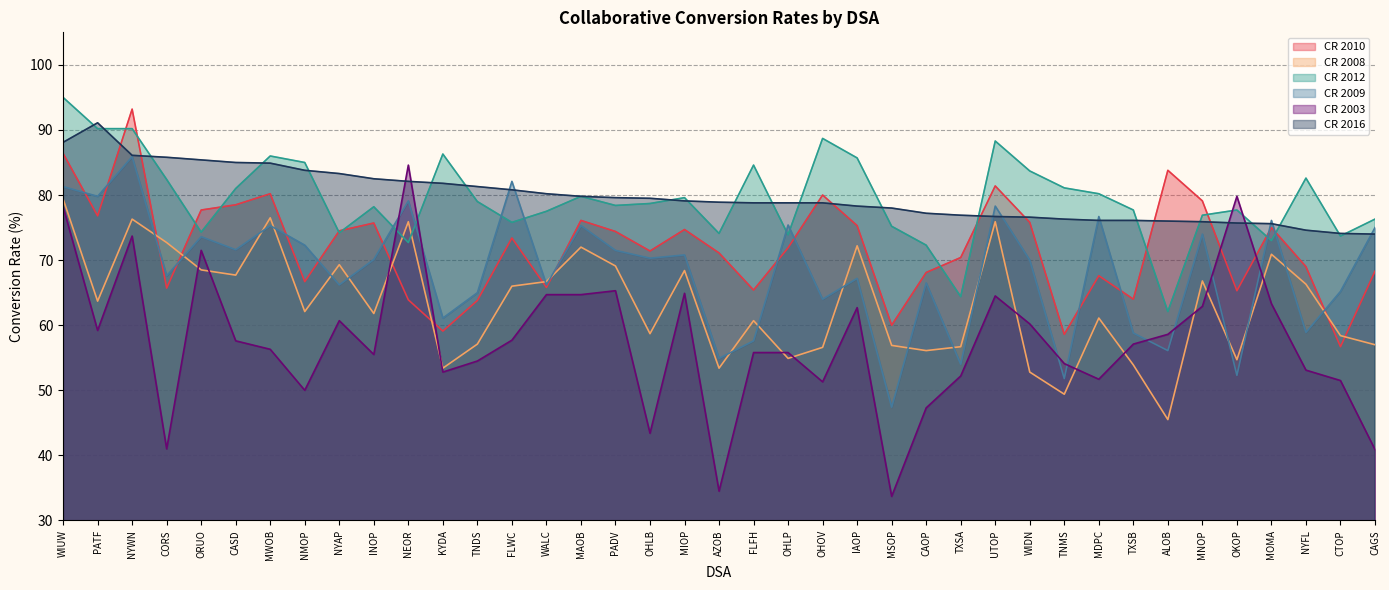

Which has a higher value, KYDA or CTOP?

KYDA